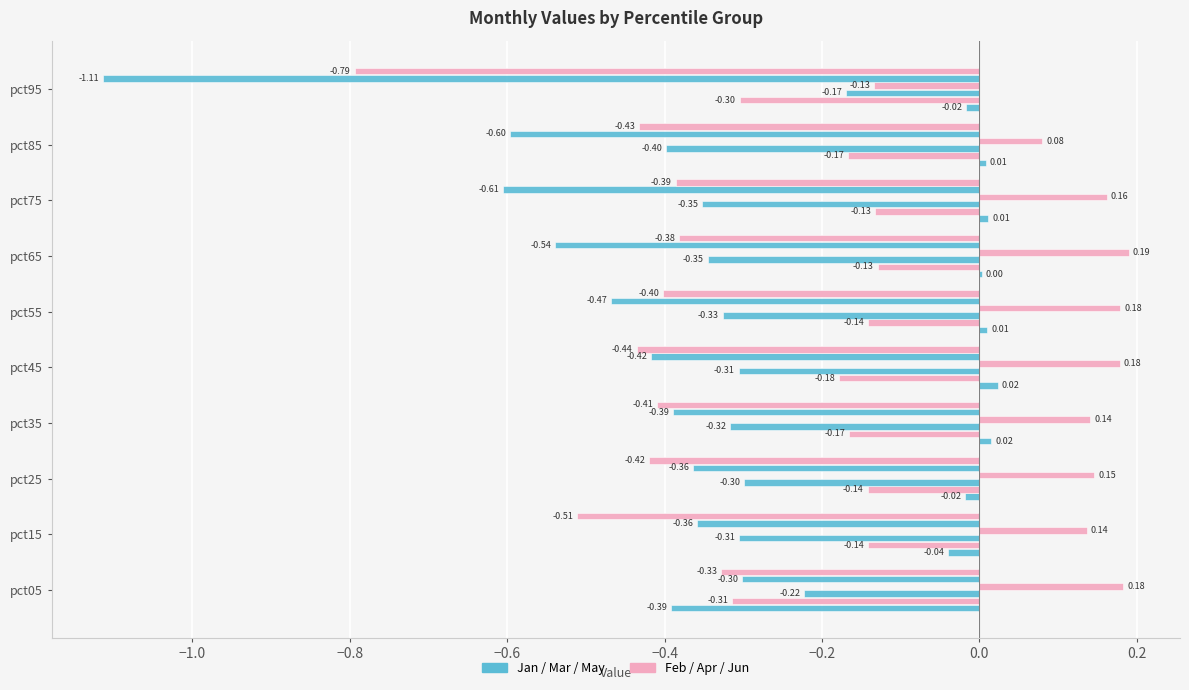

Reading left to right, list all the values displayed in this chart.

Jan: -0.4	-0.0	-0.0	0.0	0.0	0.0	0.0	0.0	0.0	-0.0
Feb: -0.3	-0.1	-0.1	-0.2	-0.2	-0.1	-0.1	-0.1	-0.2	-0.3
Mar: -0.2	-0.3	-0.3	-0.3	-0.3	-0.3	-0.3	-0.4	-0.4	-0.2
Apr: 0.2	0.1	0.1	0.1	0.2	0.2	0.2	0.2	0.1	-0.1
May: -0.3	-0.4	-0.4	-0.4	-0.4	-0.5	-0.5	-0.6	-0.6	-1.1
Jun: -0.3	-0.5	-0.4	-0.4	-0.4	-0.4	-0.4	-0.4	-0.4	-0.8